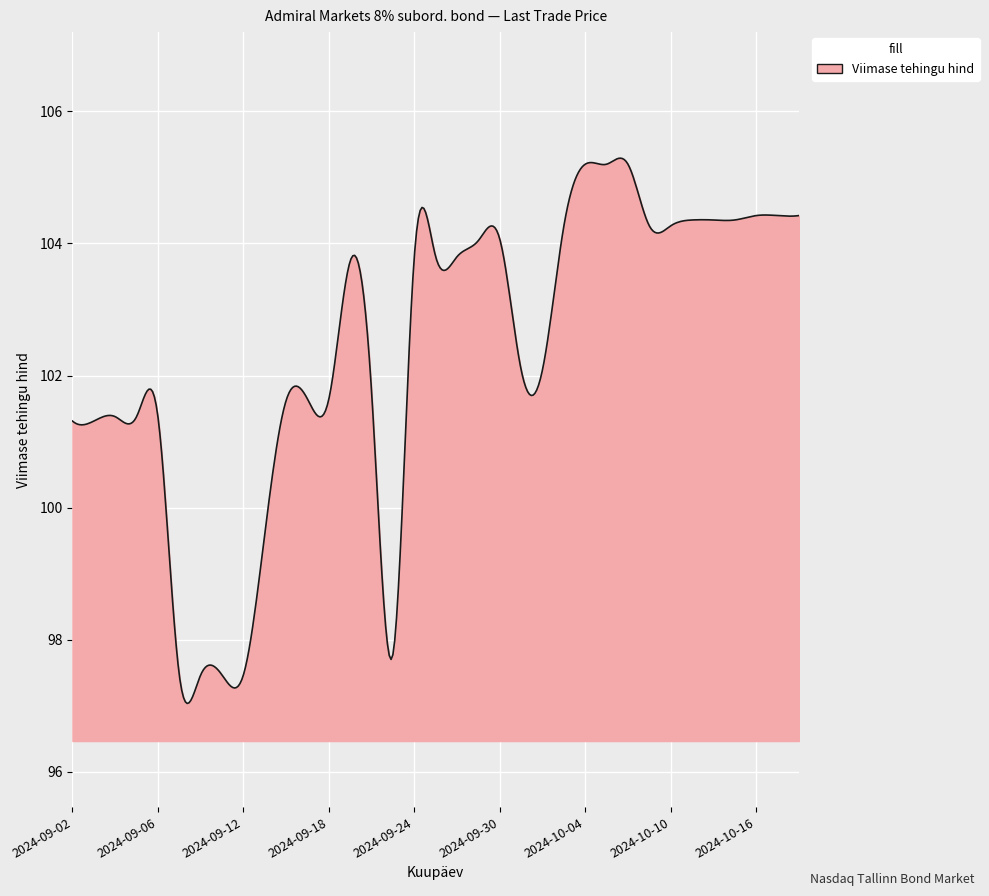

What is the greatest value displayed?

105.3